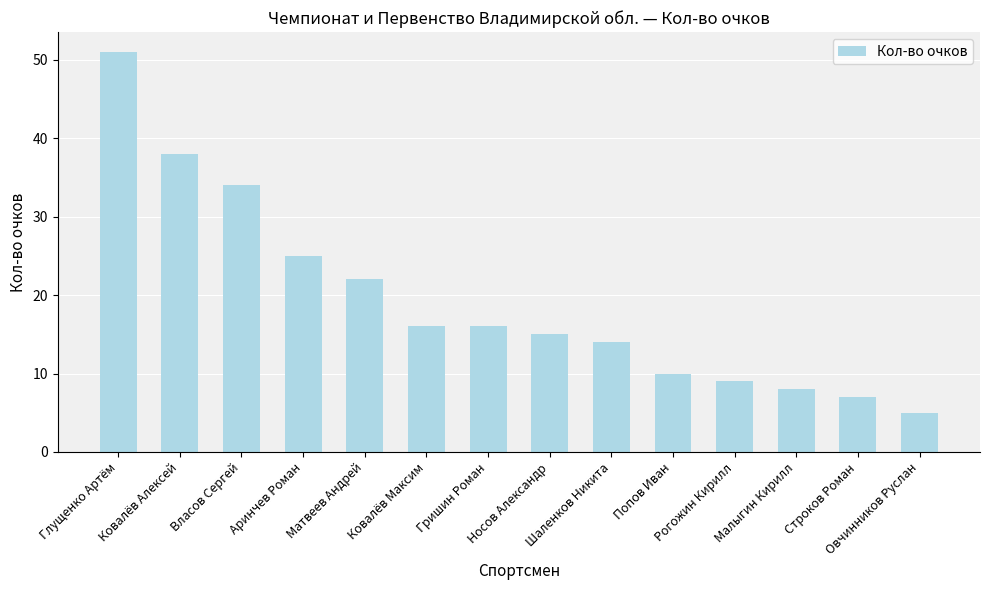

What is the sum of all values?

270